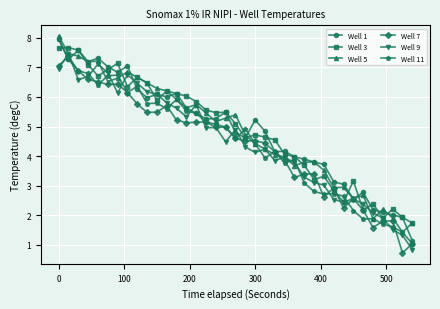

What is the maximum value shown in the chart?

8.1